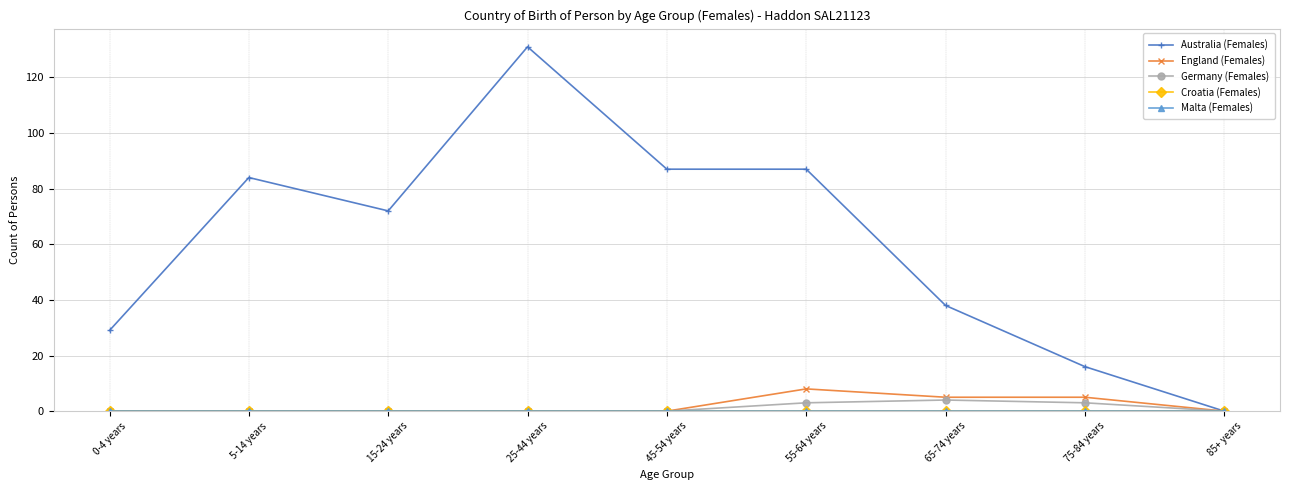

Does the chart have visible grid lines?

Yes